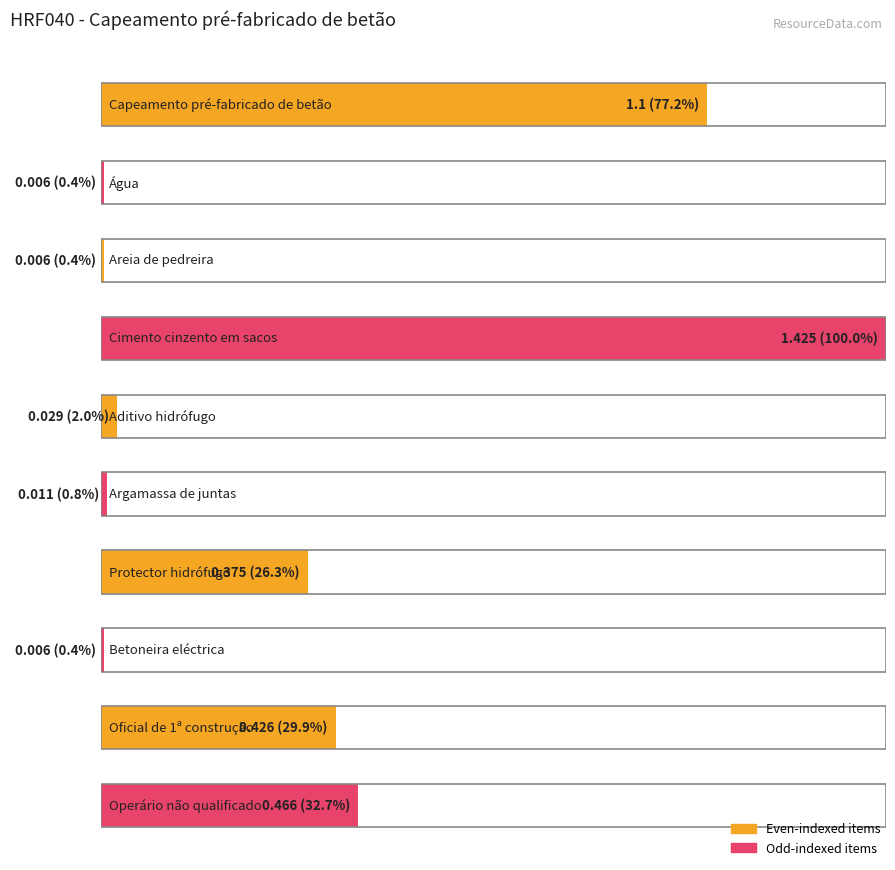

Are the bars grouped side by side (vs. stacked)?

No